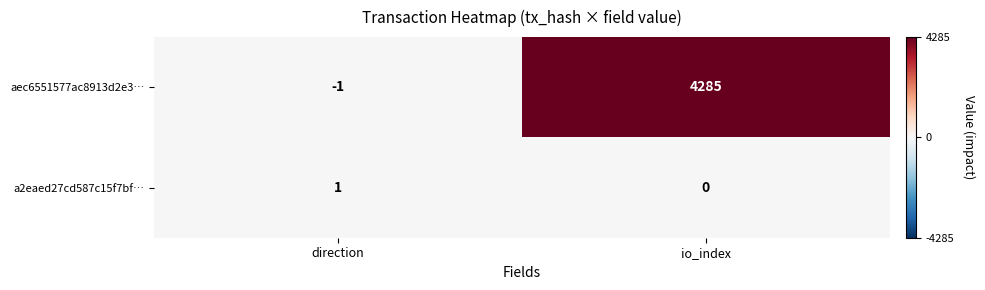

What is the maximum value for aec6551577ac8913d2e3…?

4285